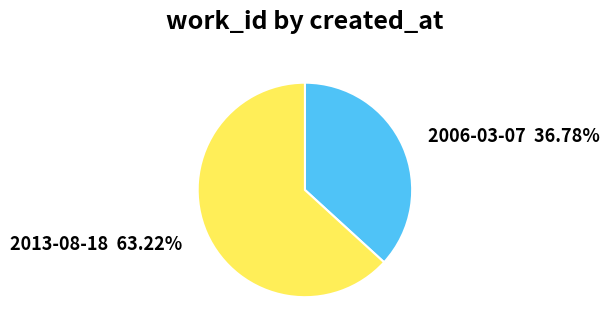

How many slices are in this pie chart?

2